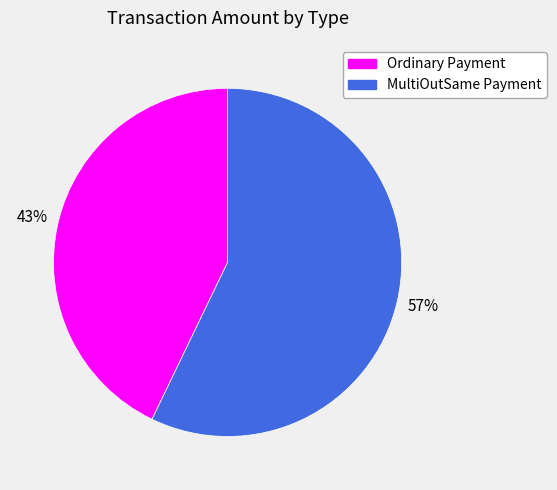

To the nearest percent, what is the difference between the MultiOutSame Payment and Ordinary Payment slice percentages?

14%